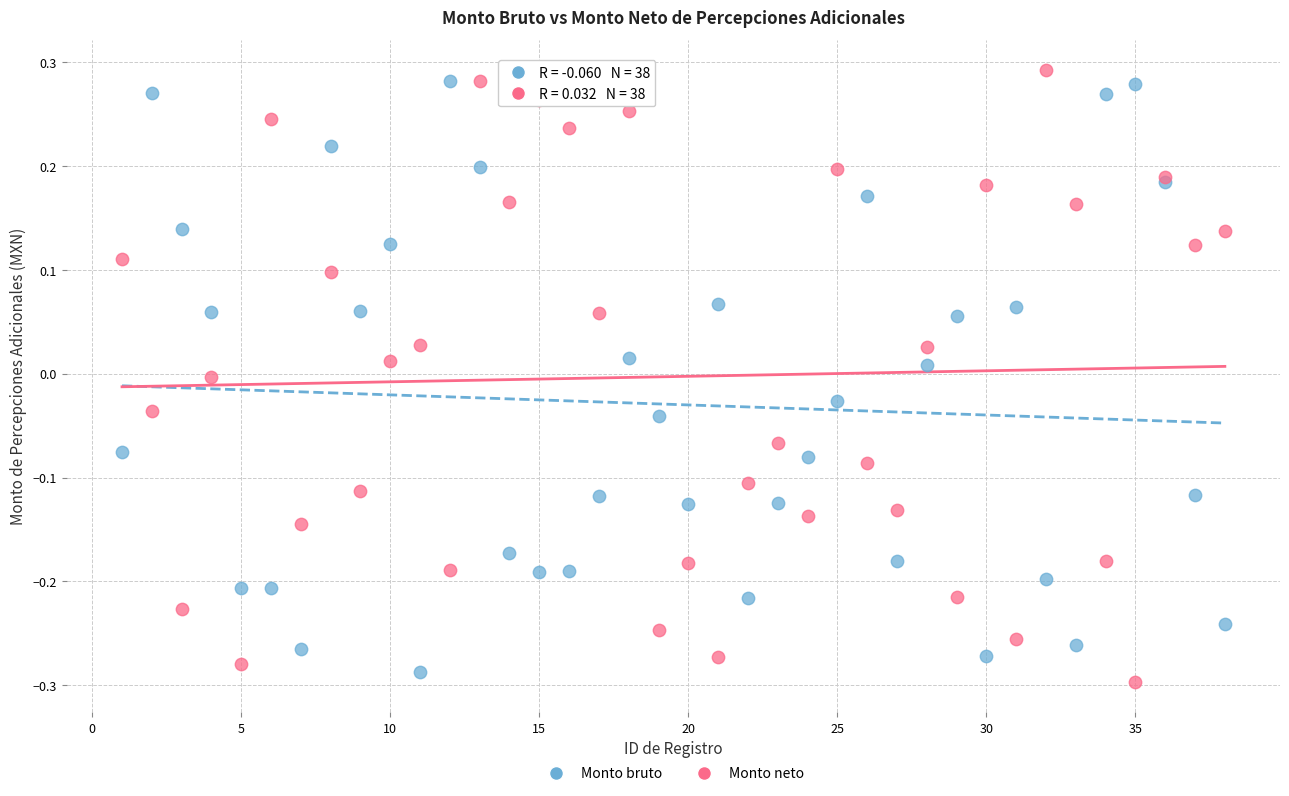

What is the X range (max minus min) for the scatter plot?

37.0